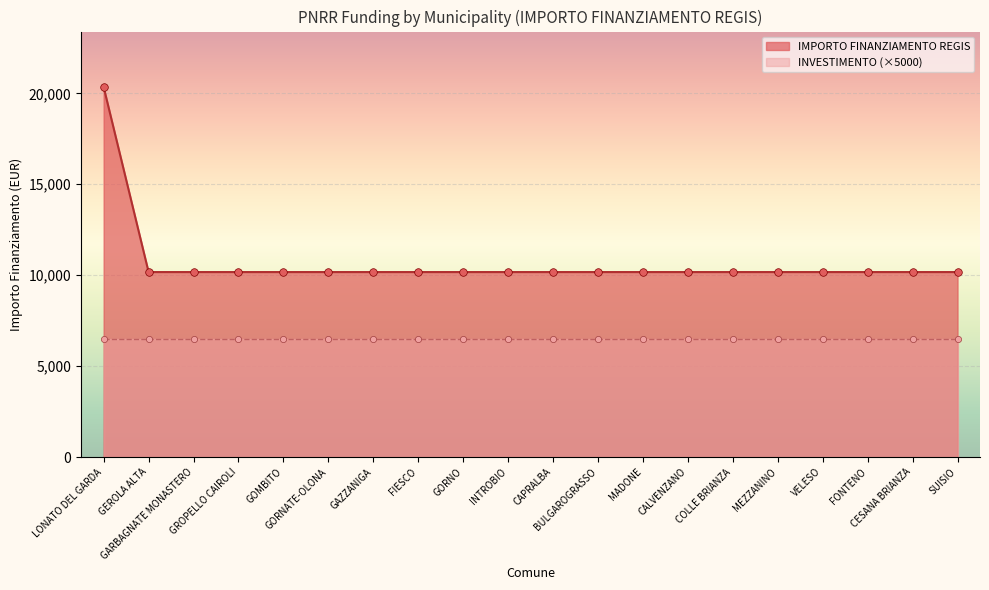

What is the ratio of the value at FIESCO to the value at GORNATE-OLONA?

1.0